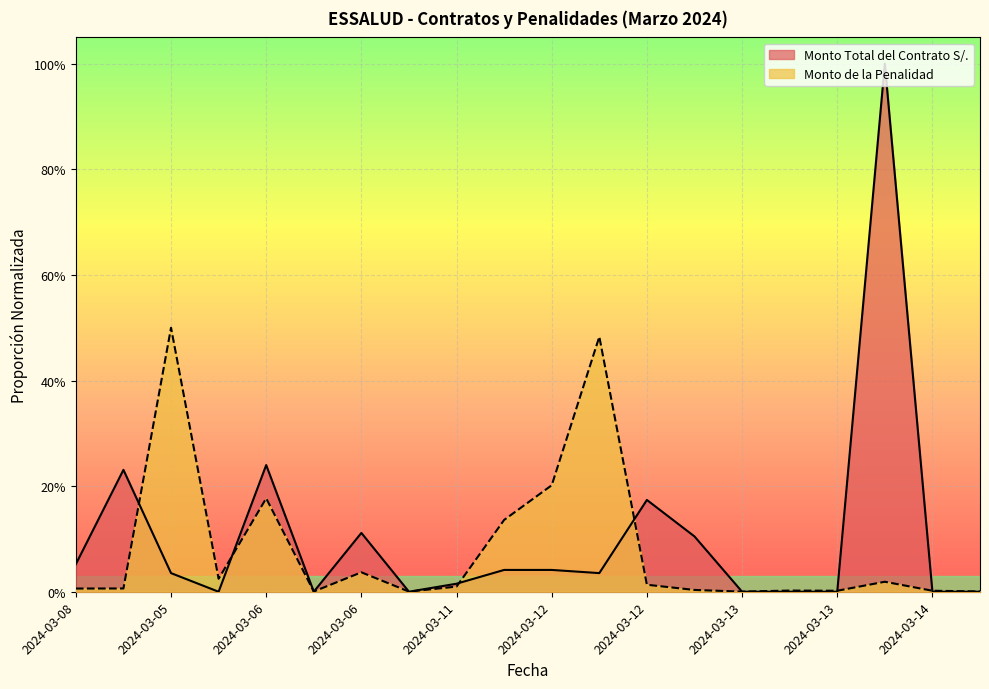

What is the difference between the Monto de la Penalidad values at 2024-03-12 and 2024-03-06?

0.1